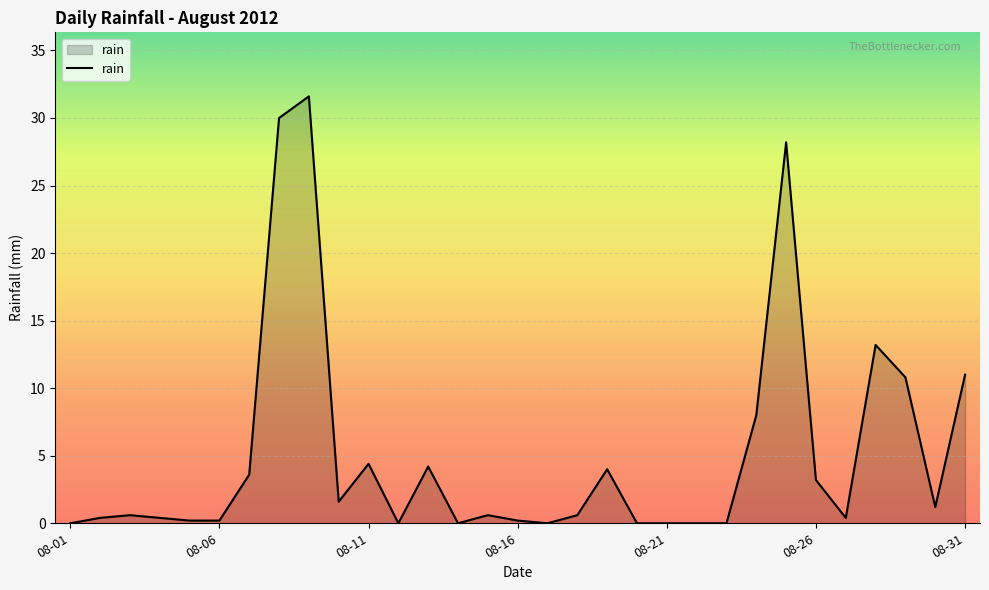

True or false: there are more than 2 points higher than both neighbors.

True